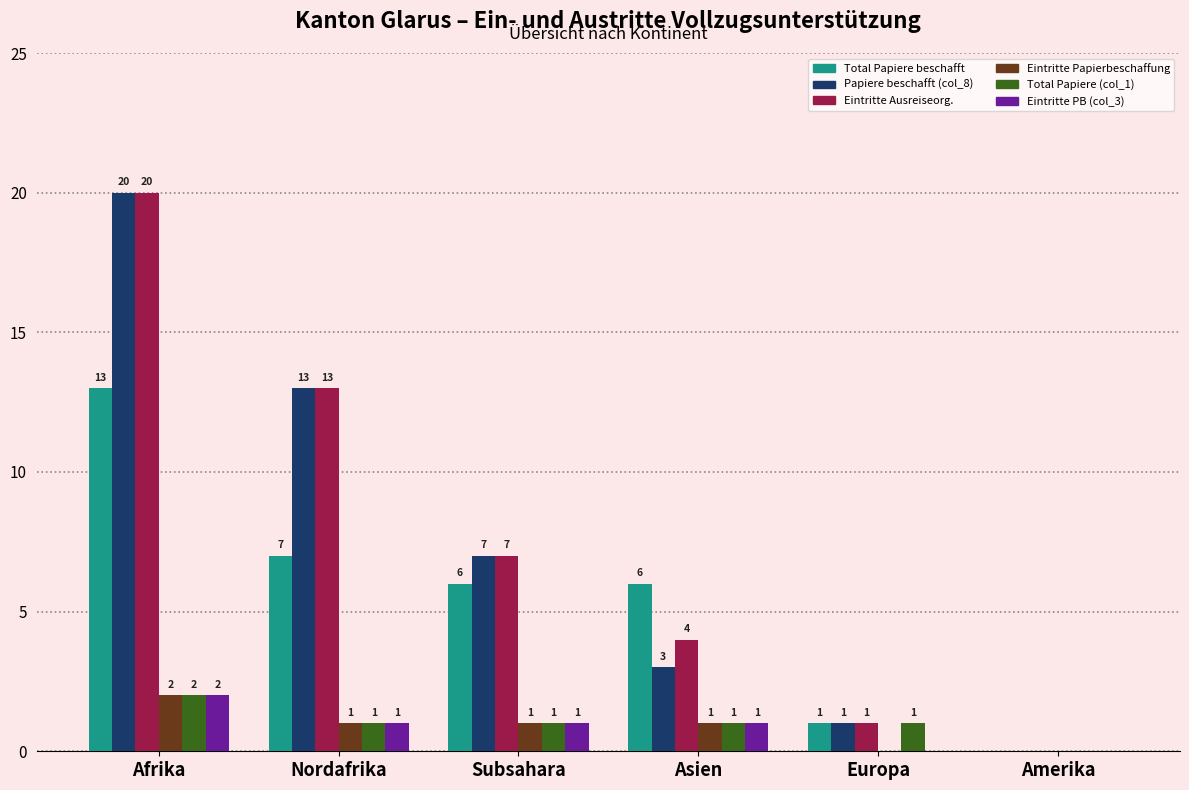

What is the maximum value for Eintritte Ausreiseorg.?

20